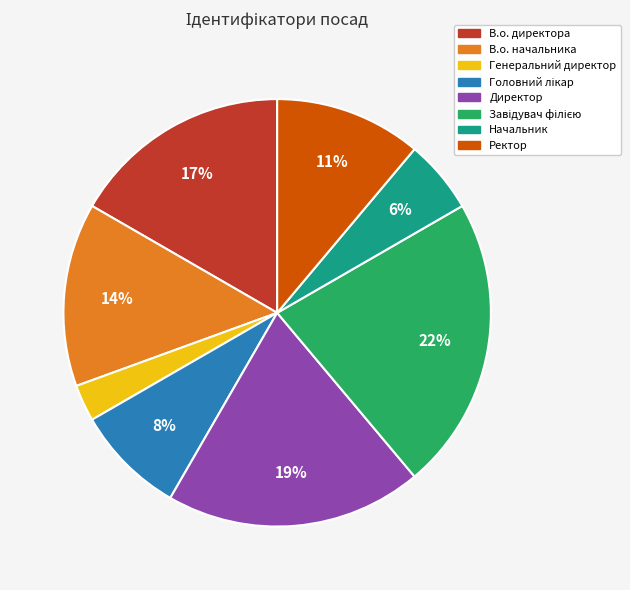

To the nearest percent, what is the difference between the Начальник and В.о. начальника slice percentages?

8%